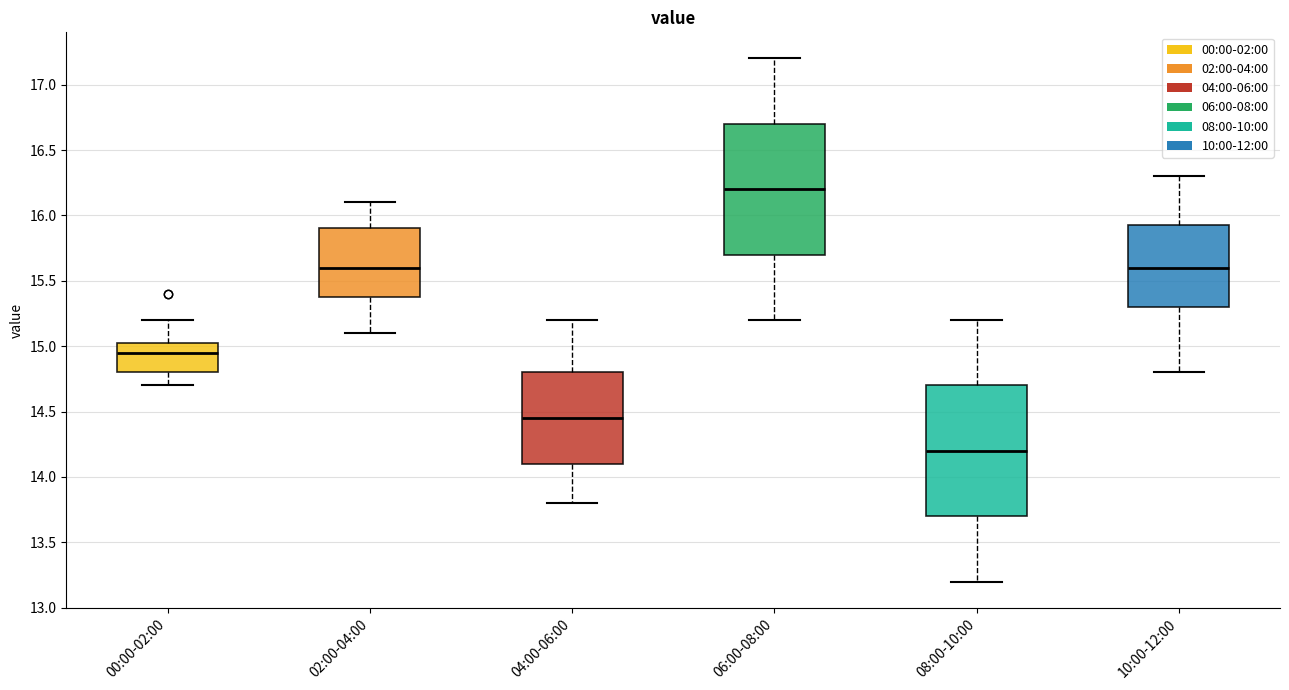

Which box's median line is the lowest?

08:00-10:00